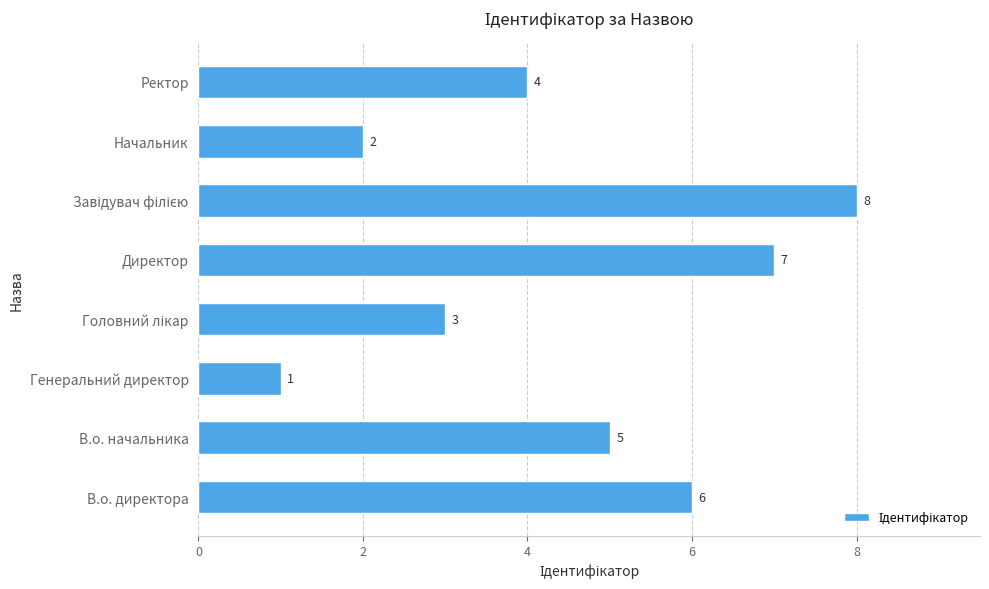

What is the greatest value displayed?

8